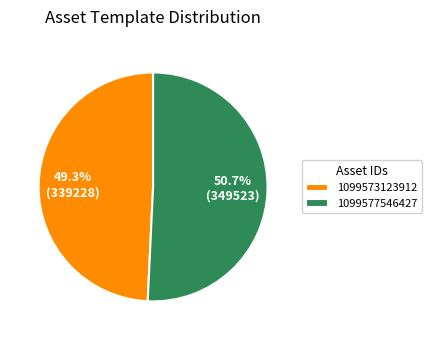

Which slice is the smallest?

1099573123912